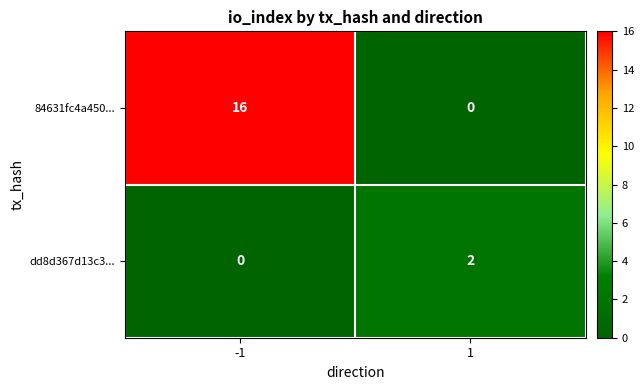

How many data points does each series have?

2